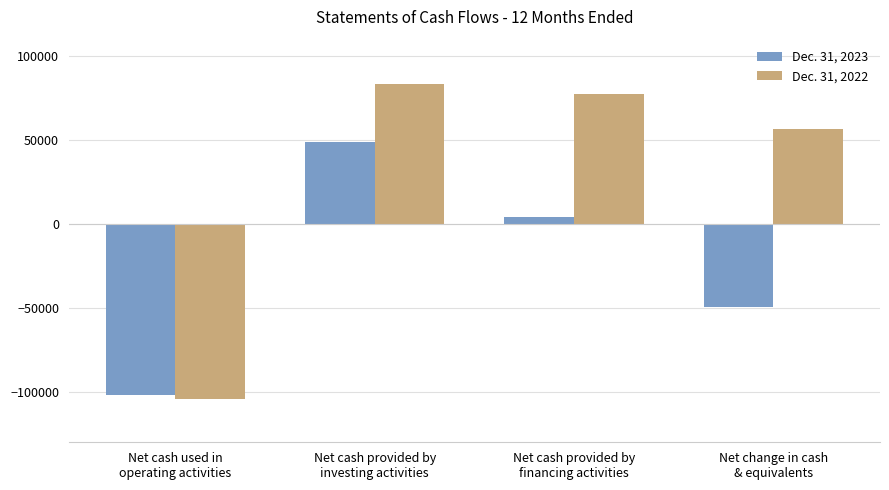

Rank the series by their maximum value, from lowest to highest.

Dec. 31, 2023, Dec. 31, 2022